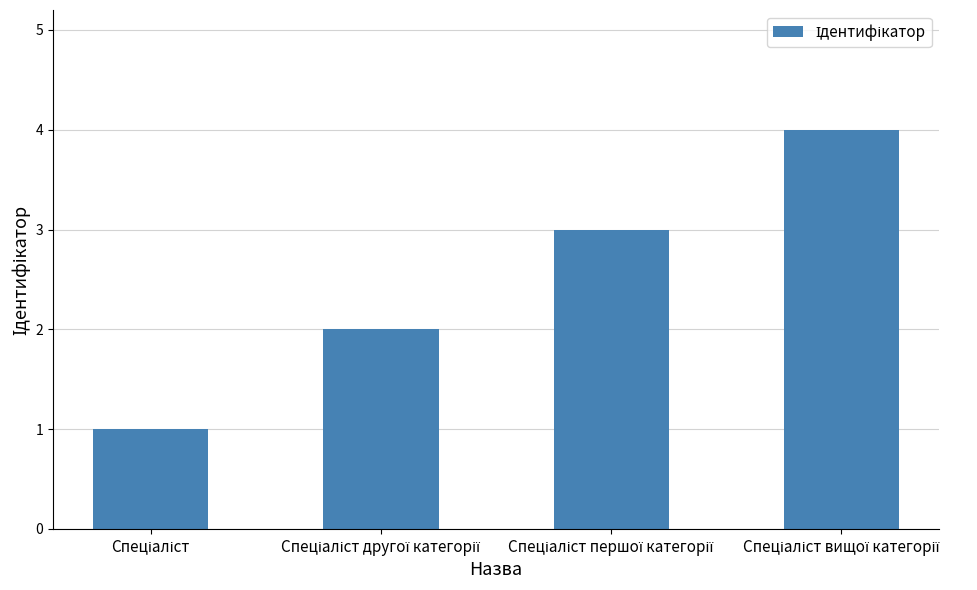

What is the sum of all values?

10